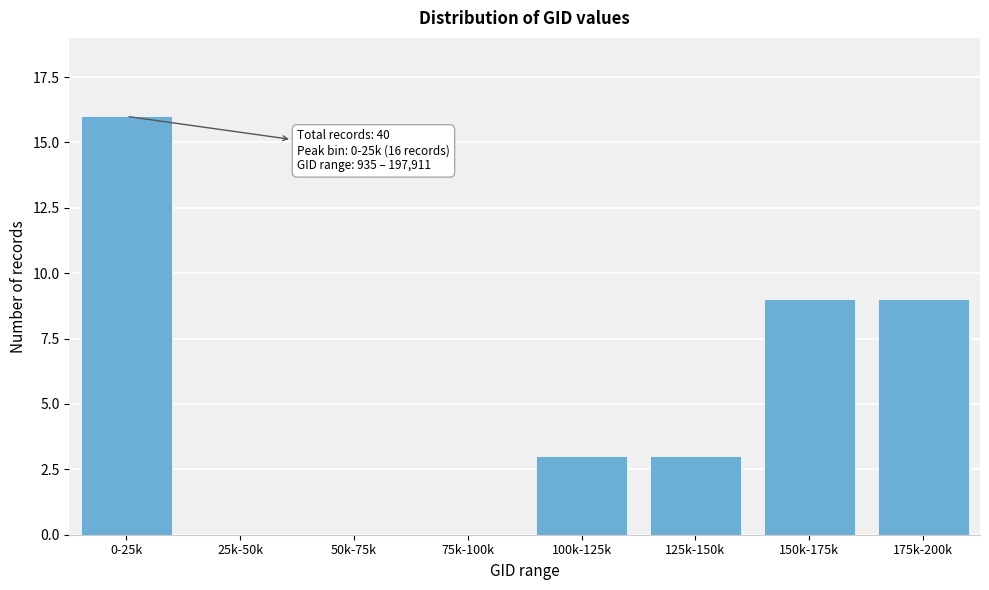

Reading left to right, what are all the values shown in this chart?

0-25k=16	25k-50k=0	50k-75k=0	75k-100k=0	100k-125k=3	125k-150k=3	150k-175k=9	175k-200k=9